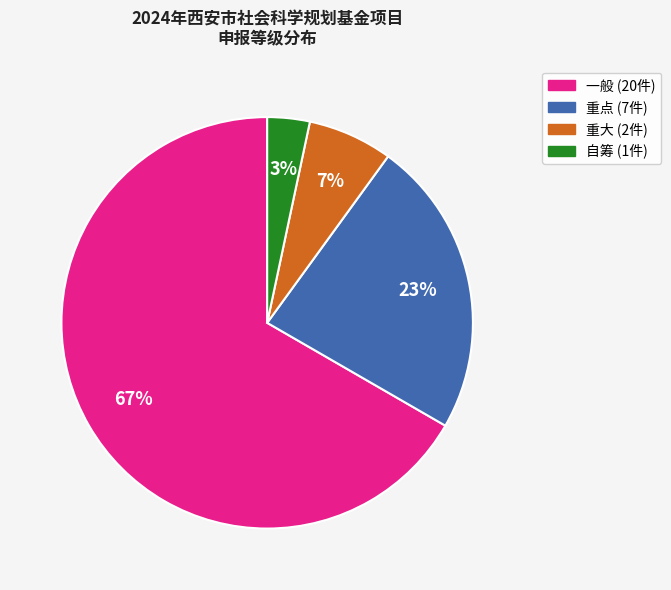

What is the smallest slice in the pie chart?

自筹